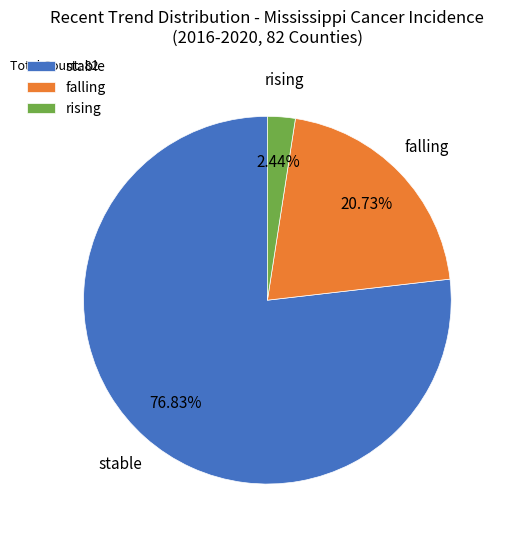

What is the majority slice?

stable